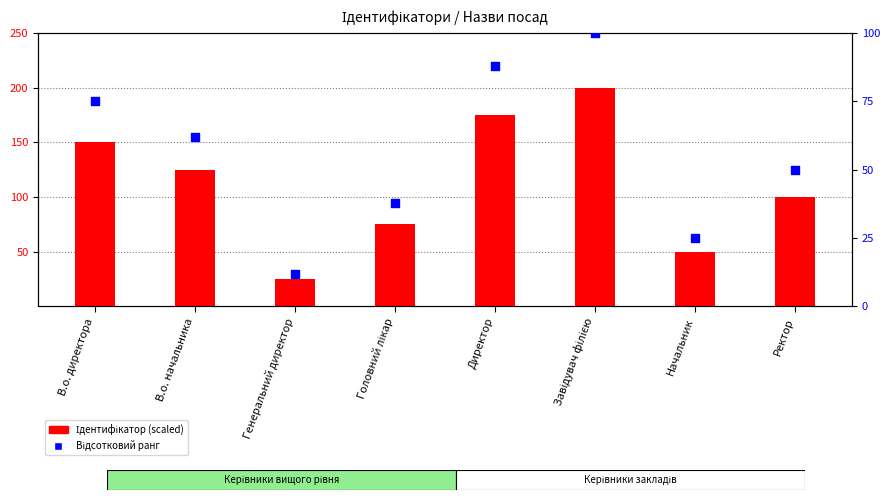

At which category is the sum across all series the highest?

Завідувач філією